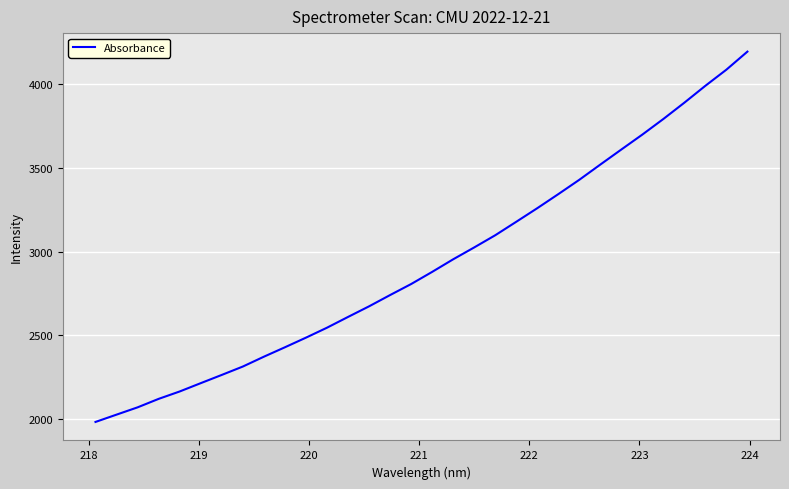

What is the smallest value displayed?

1983.7